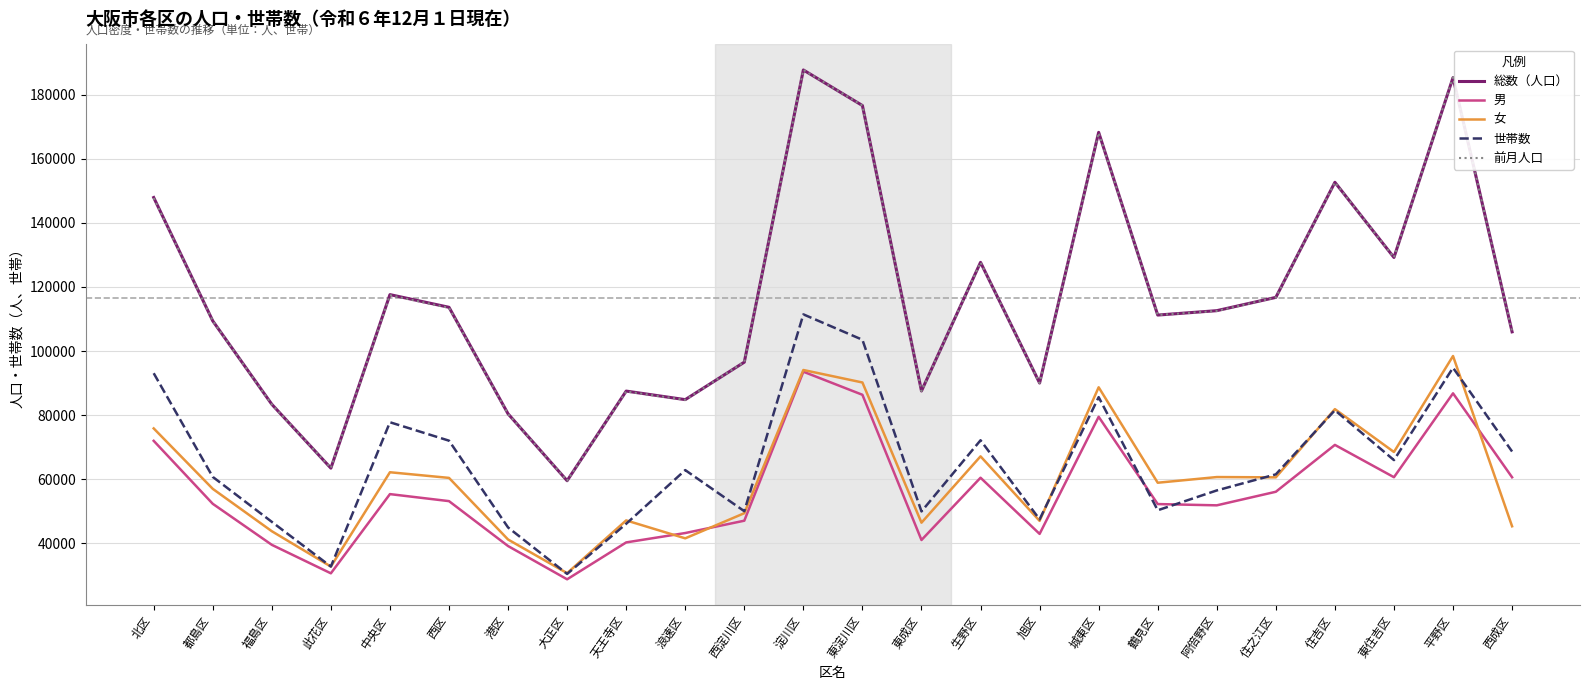

What is the highest value of the 前月人口 series?

187669